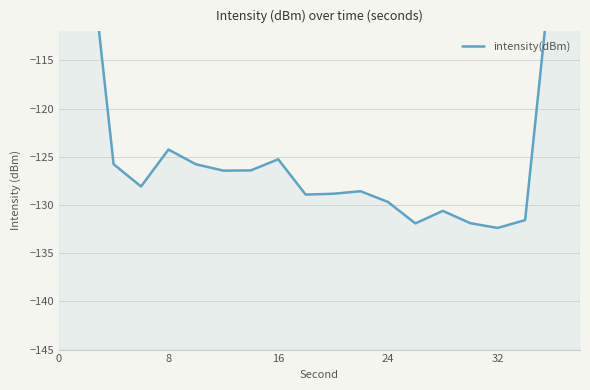

How many lines are shown in the chart?

1